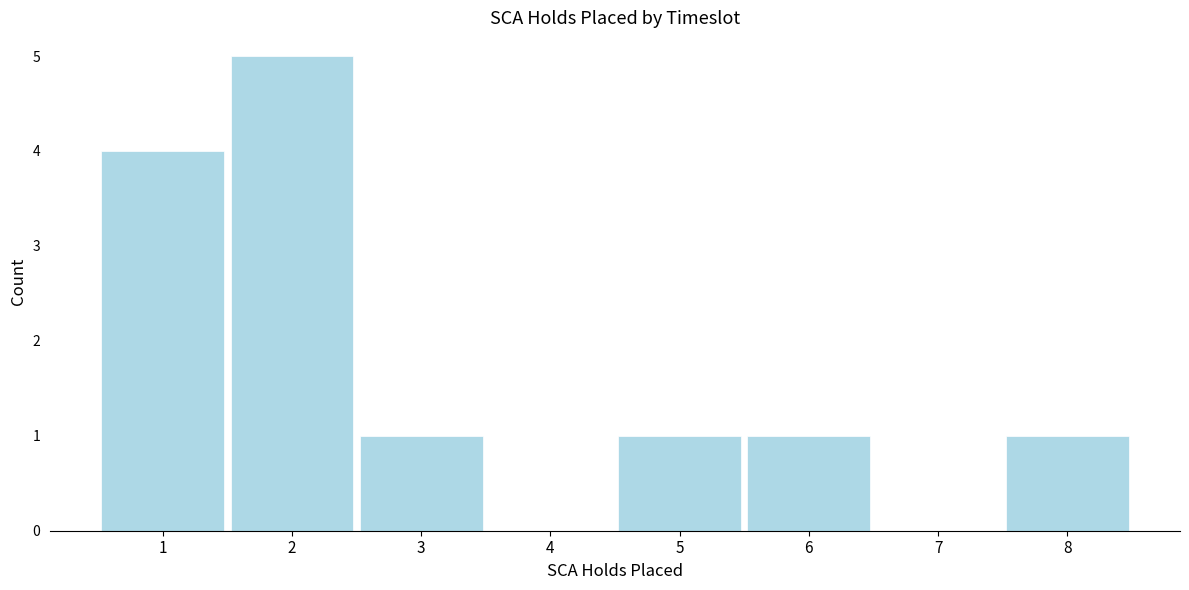

Reading left to right, transcribe this chart: for each bar, give the range it covers on the x-axis and its height. The values are not printed on the chart, so give them approximately, as read against the axis.

0.5 to 1.5: 4
1.5 to 2.5: 5
2.5 to 3.5: 1
3.5 to 4.5: 0
4.5 to 5.5: 1
5.5 to 6.5: 1
6.5 to 7.5: 0
7.5 to 8.5: 1